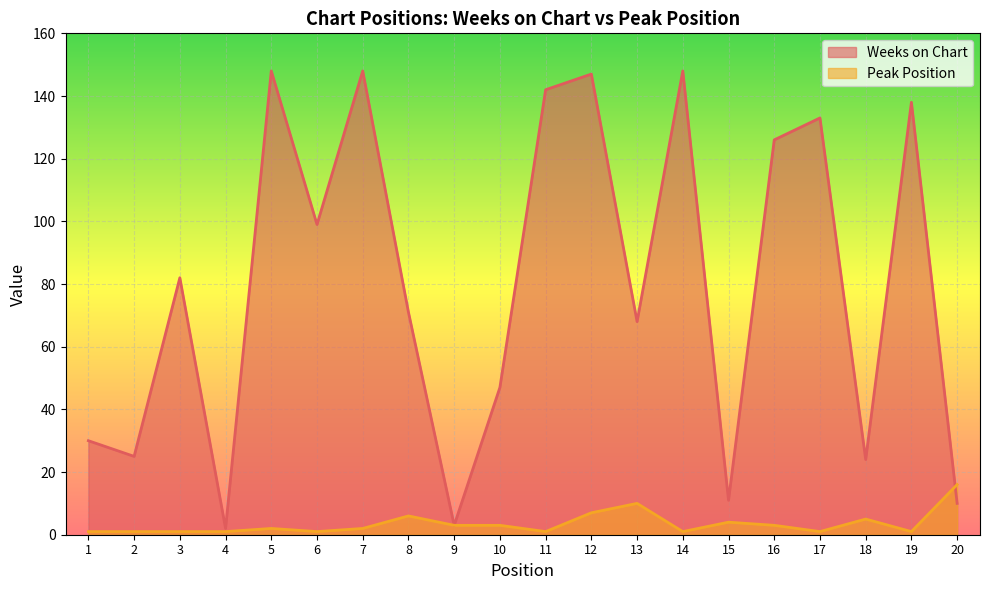

The value of Peak Position at 1 is 1. True or false?

False